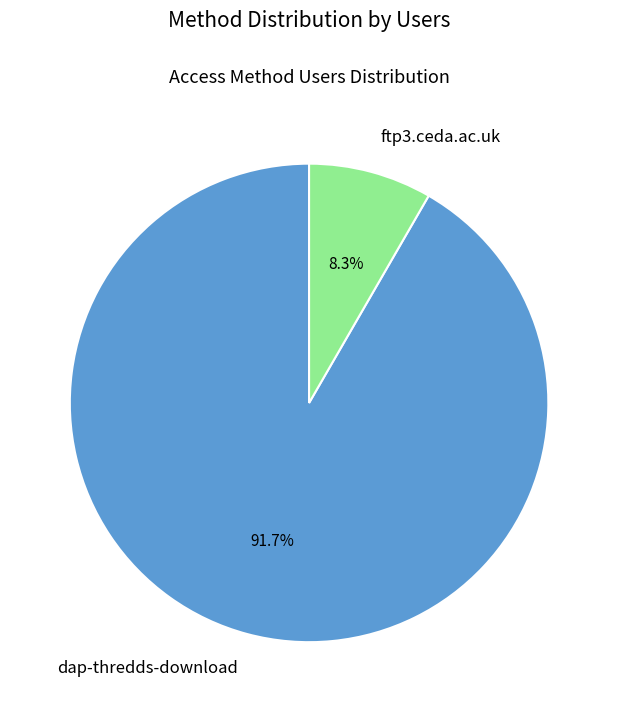

Which category has the biggest portion of the pie?

dap-thredds-download